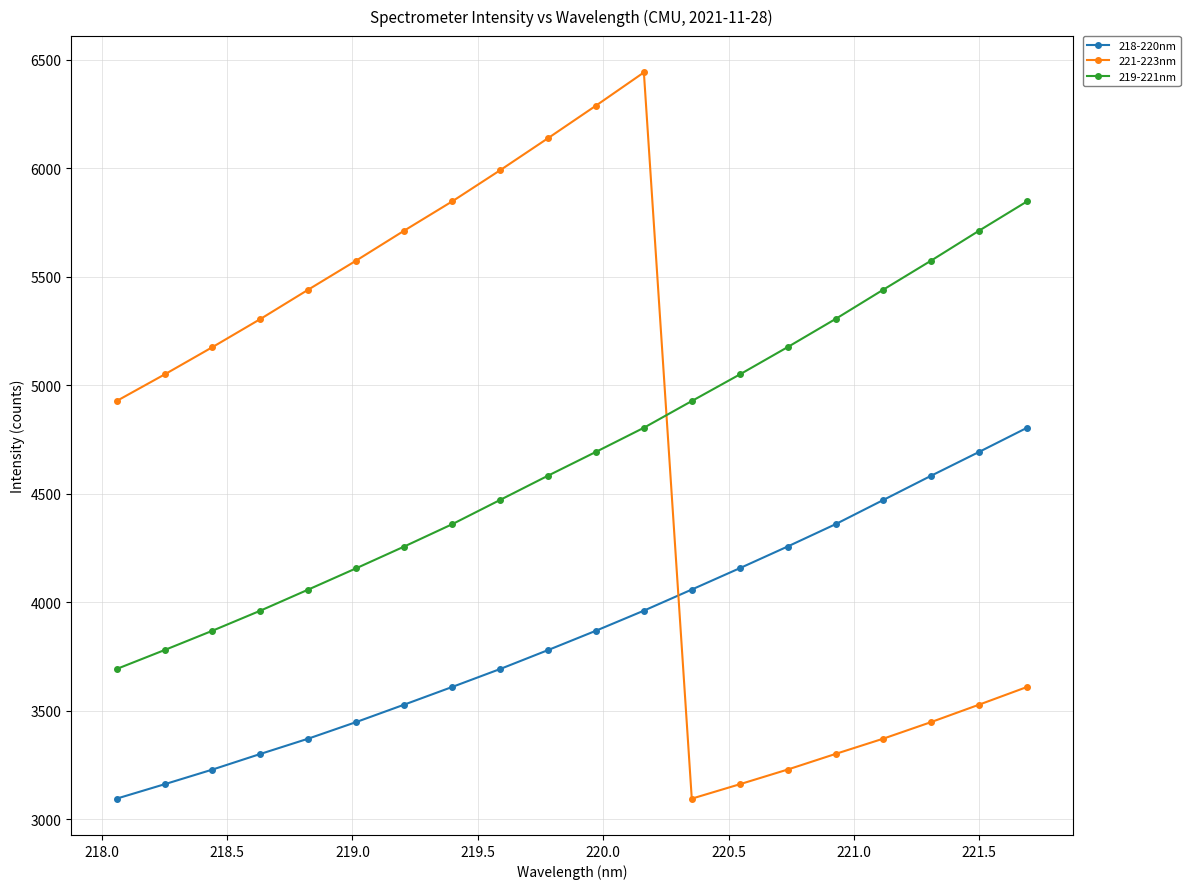

List the series in order of their peak value, lowest first.

218-220nm, 219-221nm, 221-223nm